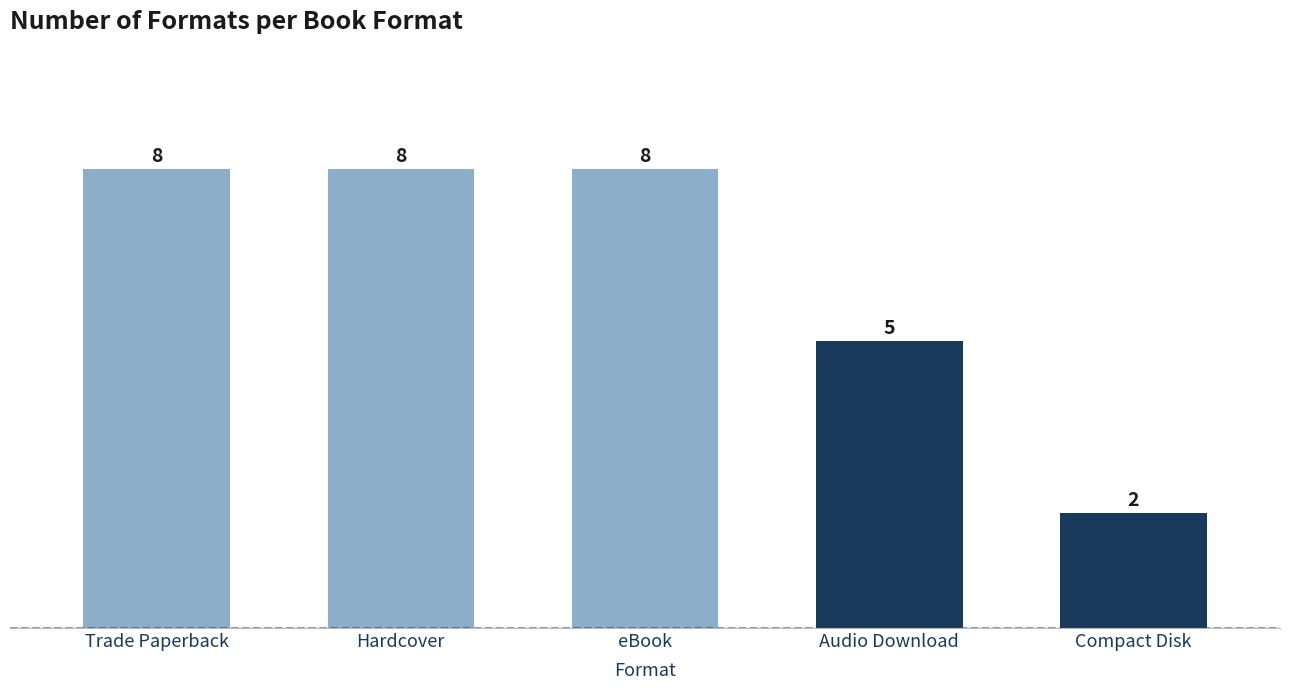

How many bars are there in total?

5